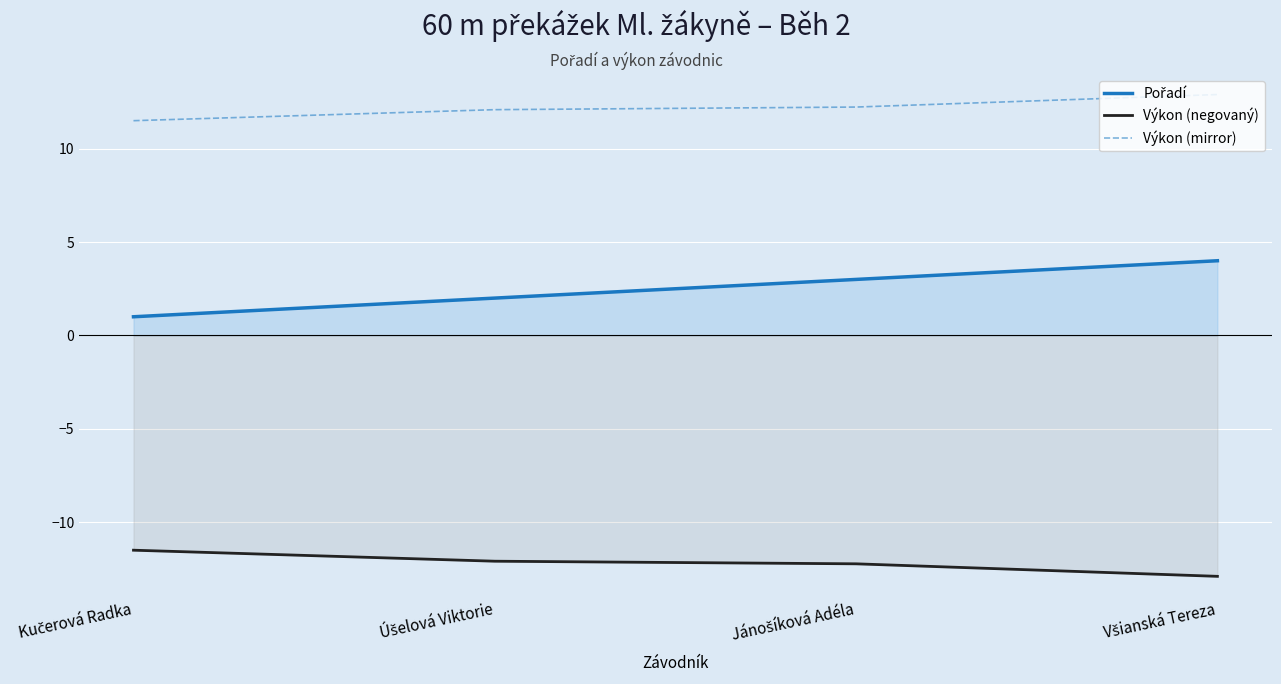

The Výkon (negovaný) series shows -11.5 at Kučerová Radka. True or false?

True